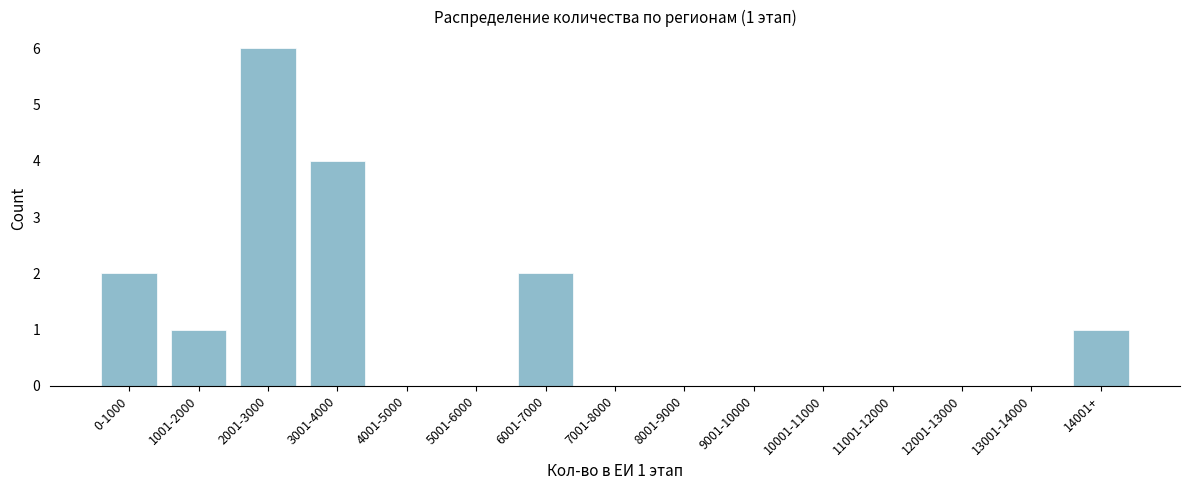

Reading left to right, what are all the values shown in this chart?

0-1000=2	1001-2000=1	2001-3000=6	3001-4000=4	4001-5000=0	5001-6000=0	6001-7000=2	7001-8000=0	8001-9000=0	9001-10000=0	10001-11000=0	11001-12000=0	12001-13000=0	13001-14000=0	14001+=1